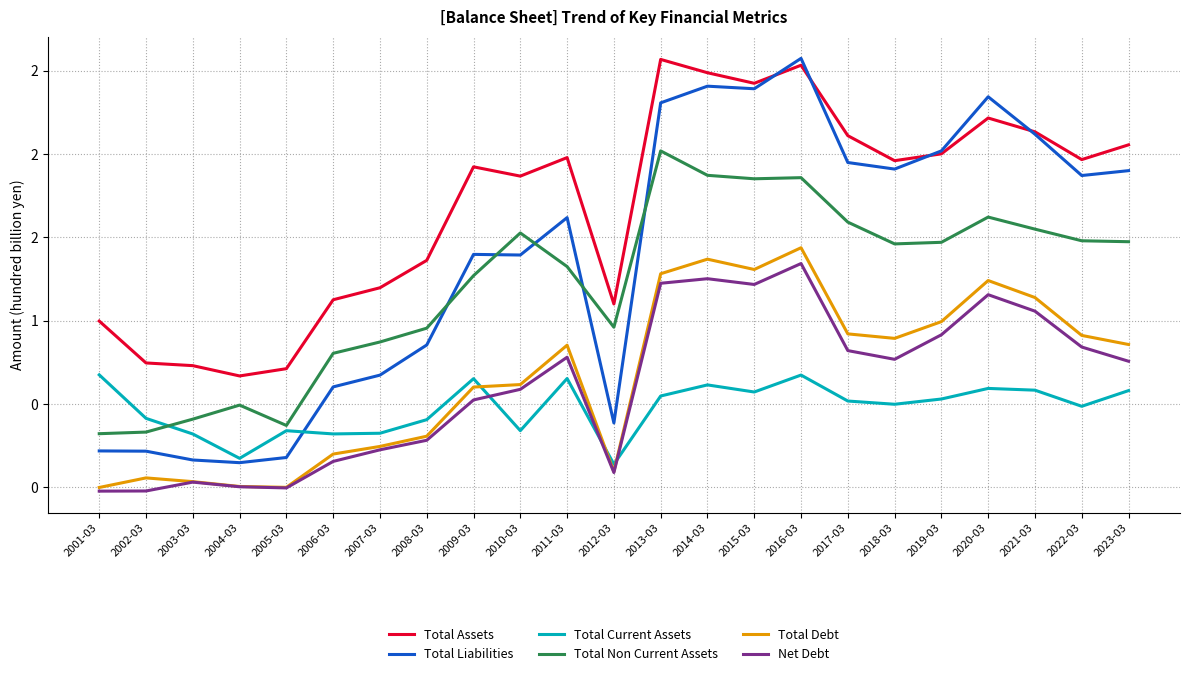

What are all the series names shown in the legend?

Total Assets, Total Liabilities, Total Current Assets, Total Non Current Assets, Total Debt, Net Debt